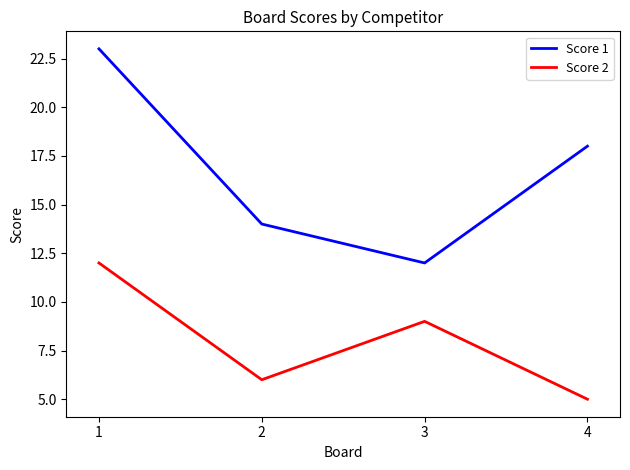

How many interior local valleys does the Score 2 series have?

1